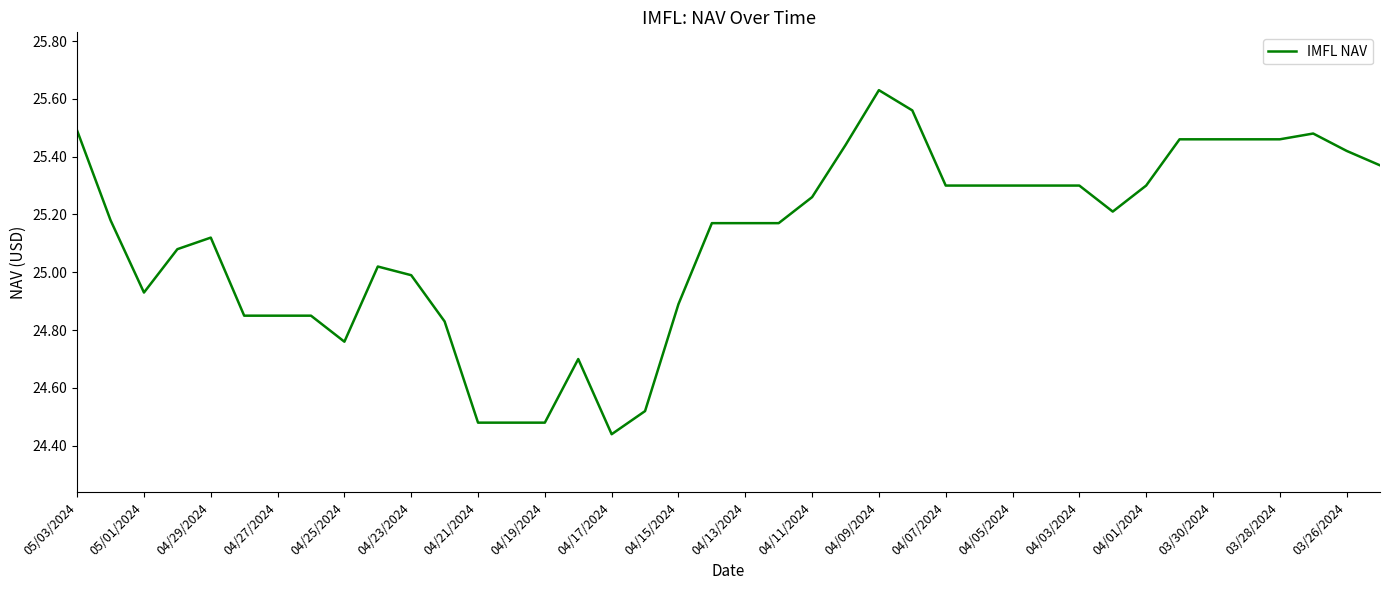

Does the chart display data point markers on the line(s)?

No